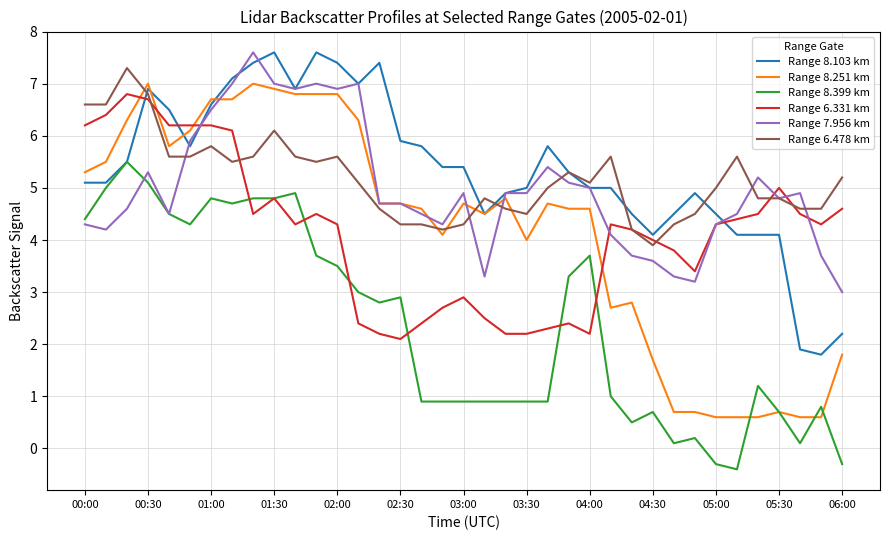

What is the lowest value of the Range 8.251 km series?

0.6